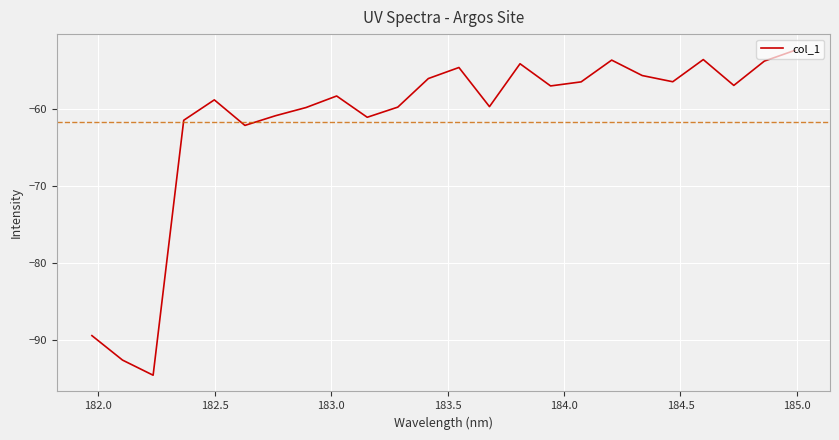

What is the minimum value shown in the chart?

-94.6